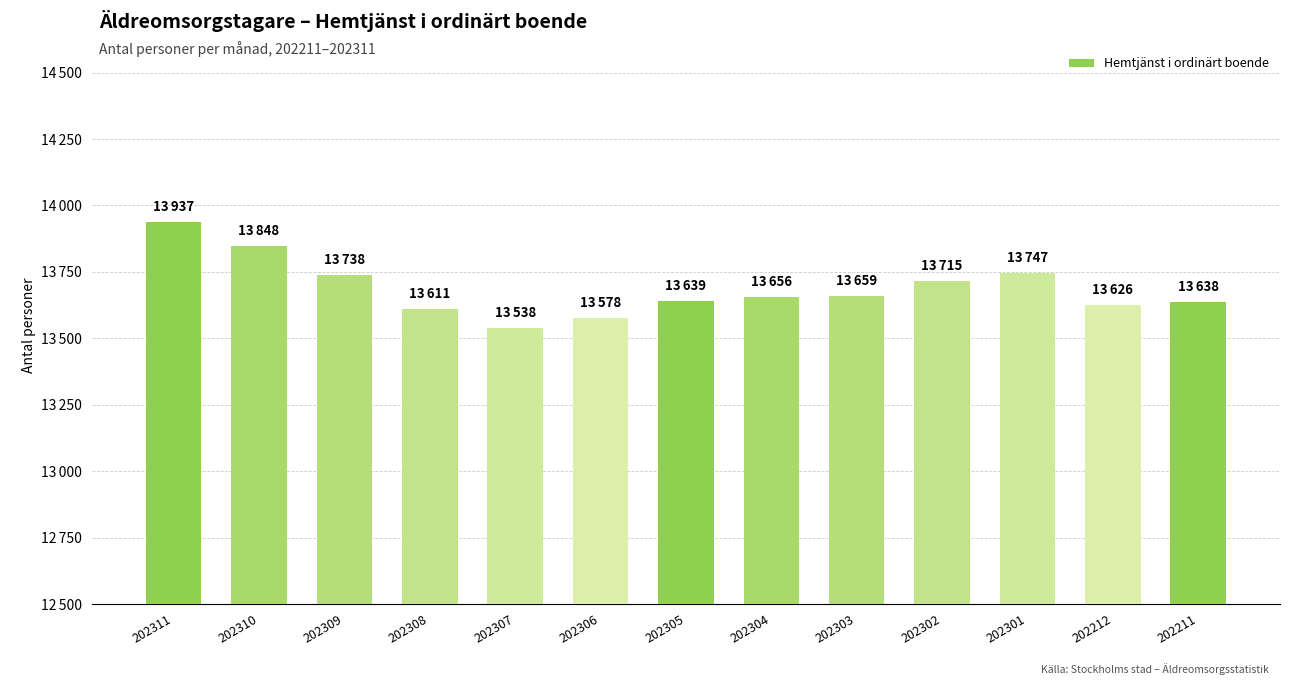

Are the bars grouped side by side (vs. stacked)?

No